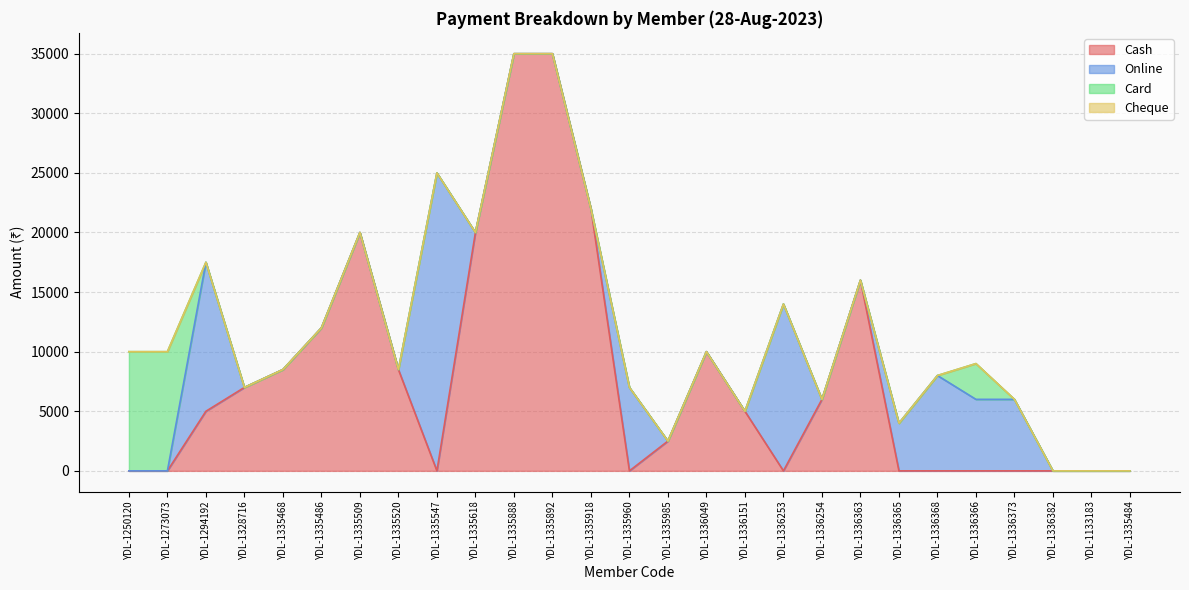

Reading left to right, what are all the values shown in this chart?

Cash: 0	0	5000	7000	8500	12000	20000	8500	0	20000	35000	35000	22000	0	2500	10000	5000	0	6000	16000	0	0	0	0	0	0	0
Online: 0	0	12500	0	0	0	0	0	25000	0	0	0	0	7000	0	0	0	14000	0	0	4000	8000	6000	6000	0	0	0
Card: 10000	10000	0	0	0	0	0	0	0	0	0	0	0	0	0	0	0	0	0	0	0	0	3000	0	0	0	0
Cheque: 0	0	0	0	0	0	0	0	0	0	0	0	0	0	0	0	0	0	0	0	0	0	0	0	0	0	0